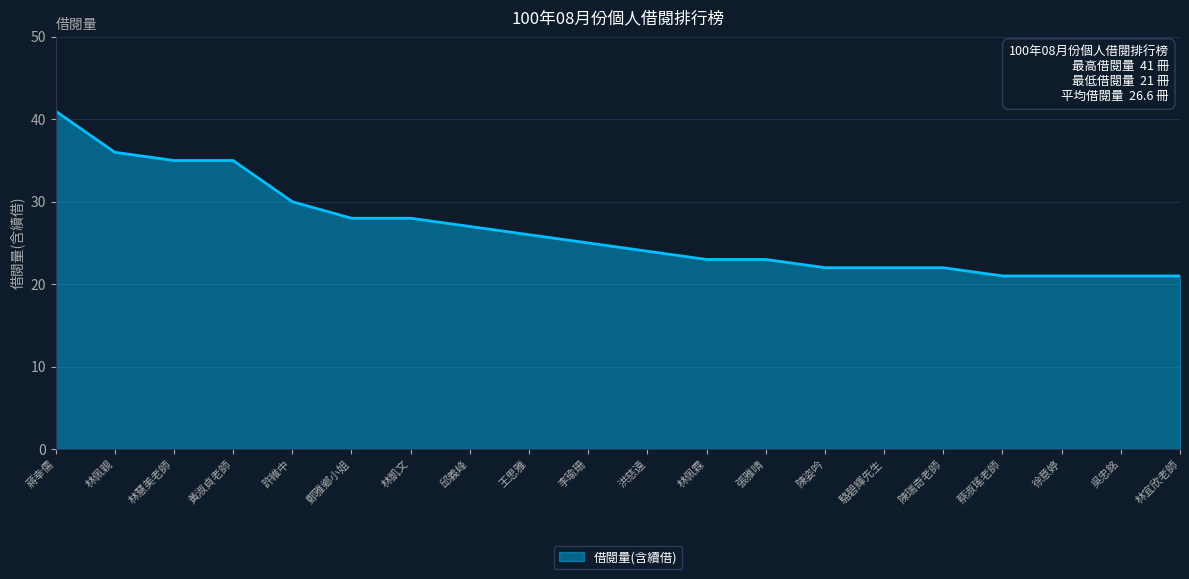

Where is the data nearest to the value 31?

許維中